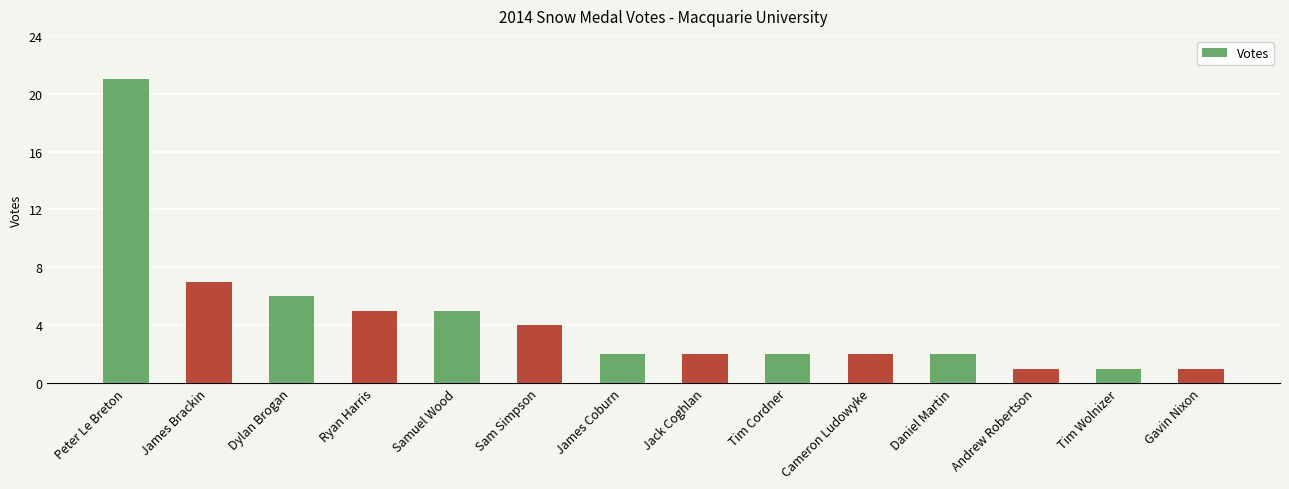

What is the ratio of the value at Gavin Nixon to the value at Tim Cordner?

0.5